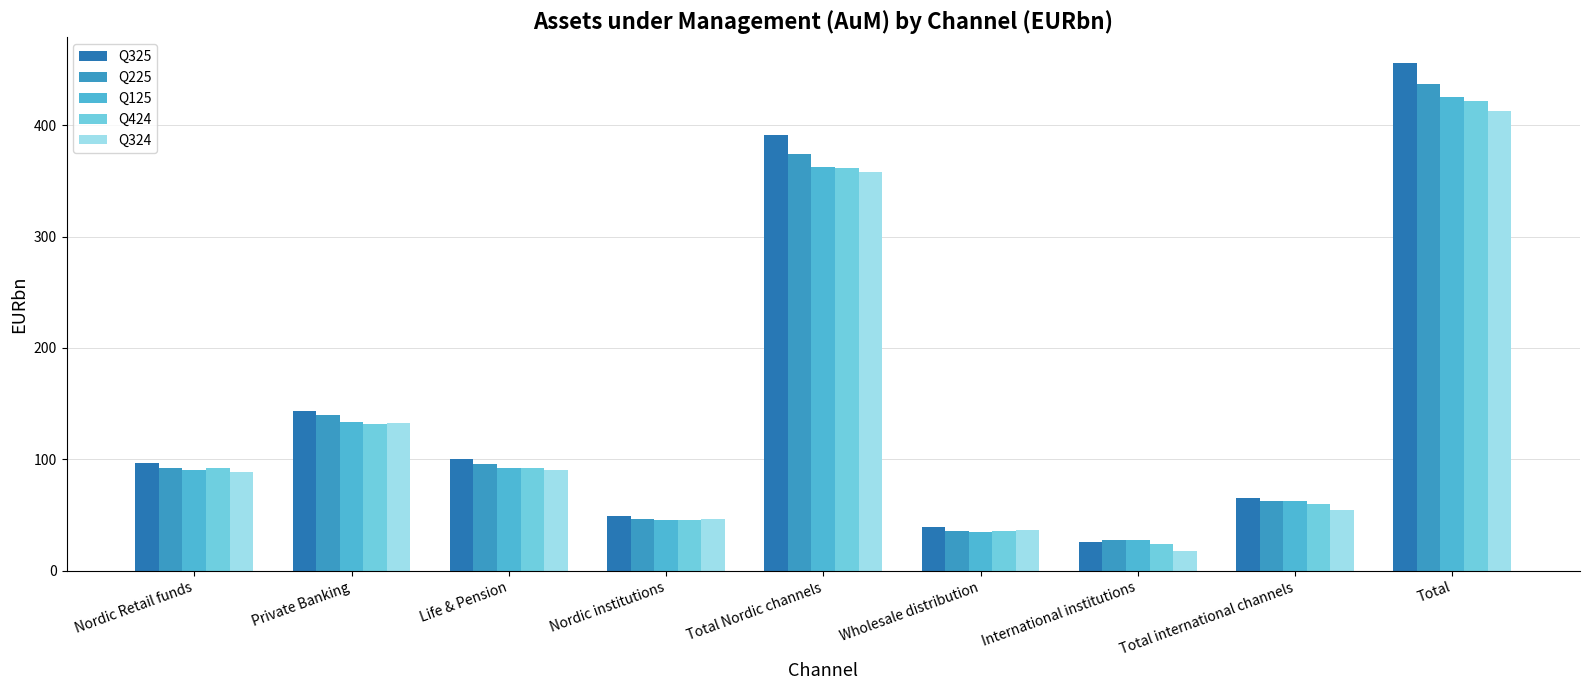

What is the difference between the maximum and second lowest values in the Q225 series?

401.6